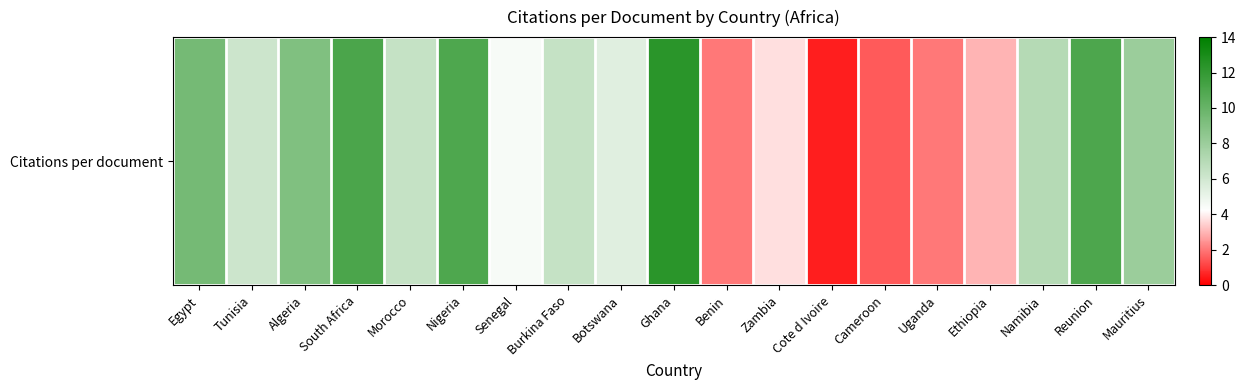

What is the maximum value shown in the chart?

12.3